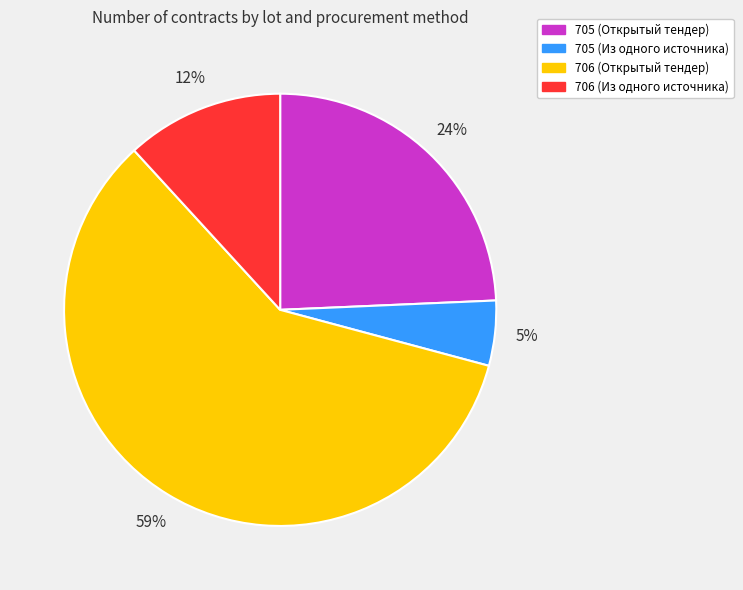

What is the ratio of the value at 706 (Из одного источника) to the value at 705 (Открытый тендер)?

0.5